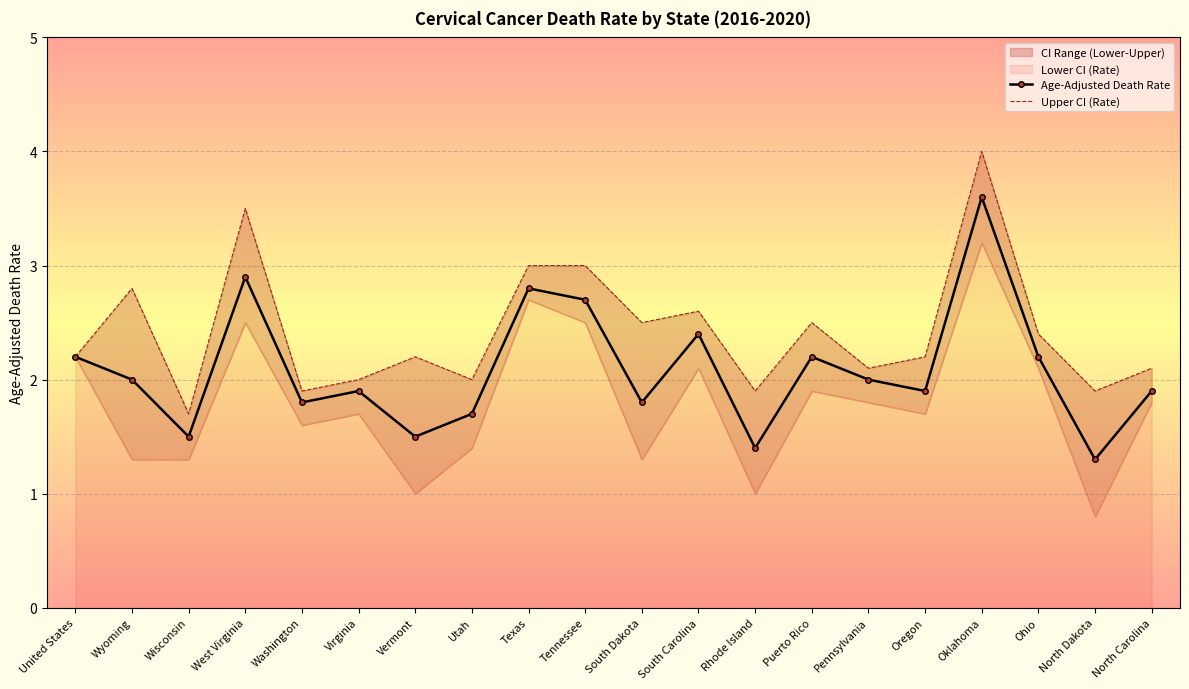

Where is the first local maximum for Age-Adjusted Death Rate?

West Virginia